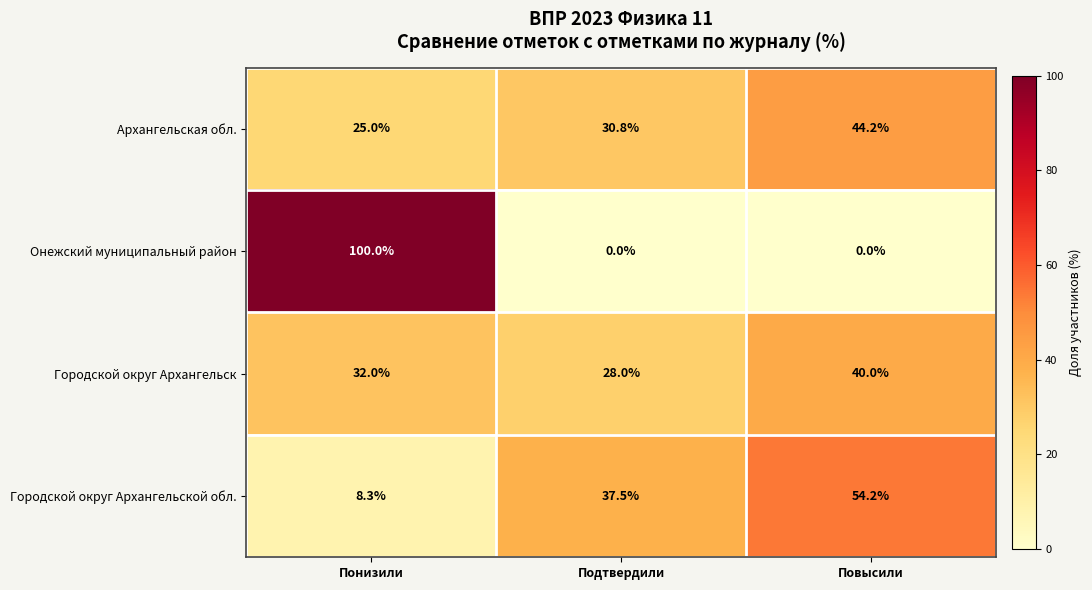

Which series has the largest range (max minus min)?

Онежский муниципальный район